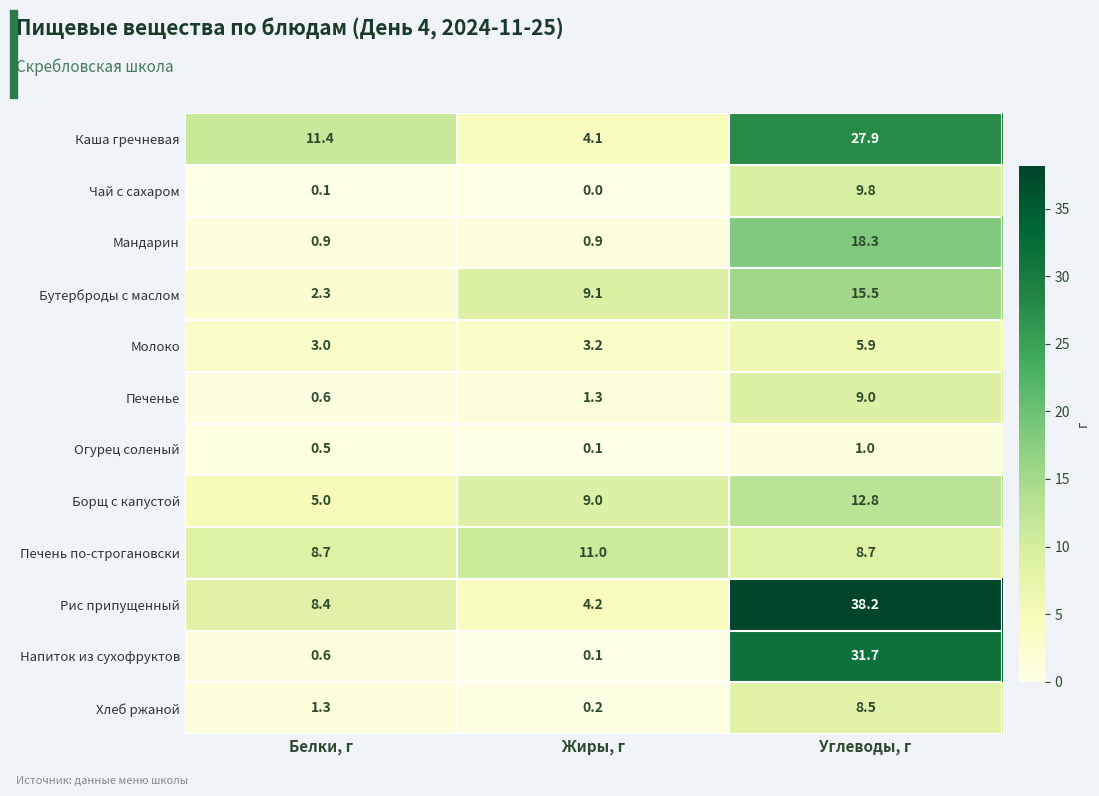

What is the difference between the maximum and minimum values in the Рис припущенный series?

34.0